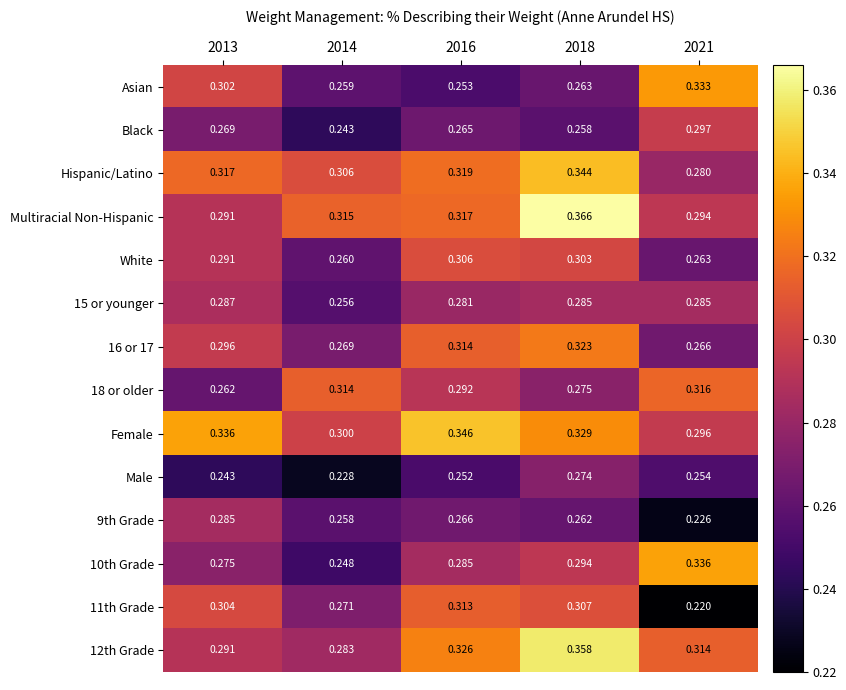

Is the value of Multiracial Non-Hispanic at 2013 greater than the value of Hispanic/Latino at 2018?

No